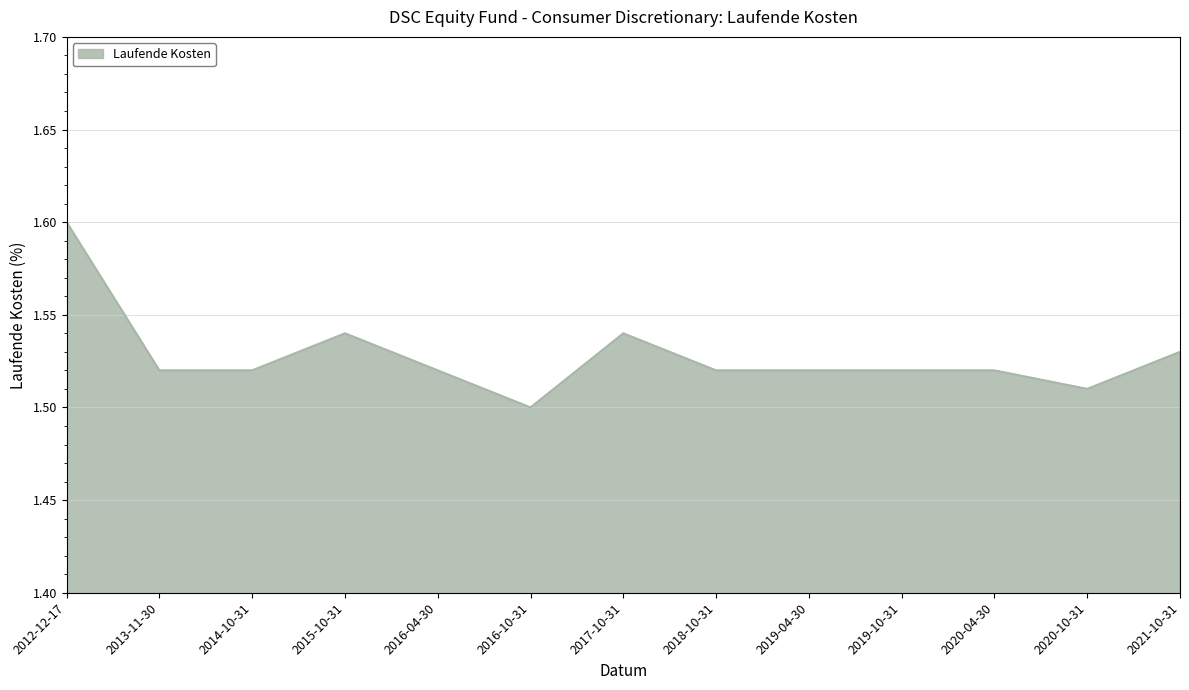

Where is the data nearest to the value 1?

2016-10-31